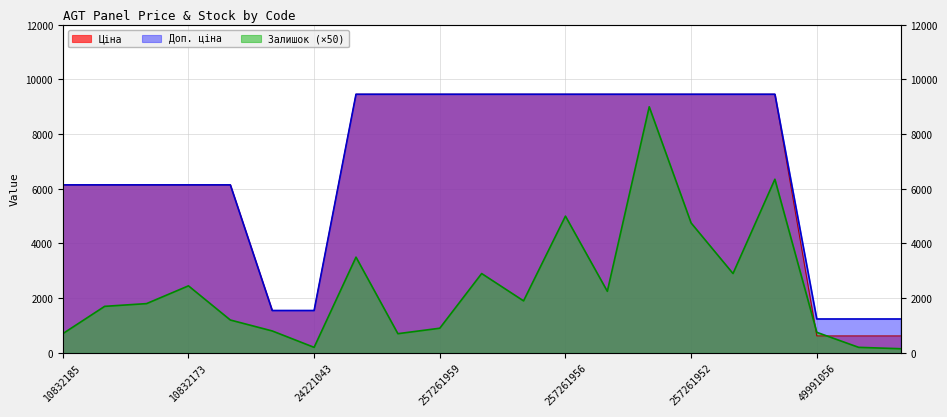

Where do Залишок and Ціна first cross each other?

257261950 and 49991056